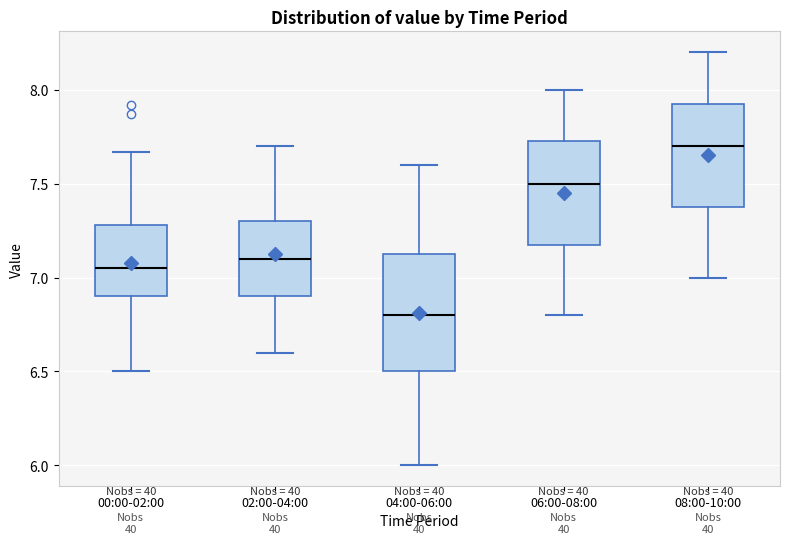

Reading left to right, transcribe this box plot: for each box, give where its median line is, the range the box spans, and where its two whiskers end, as read against the y-axis. The values are not printed on the chart, so give them approximately, as read against the axis.

00:00-02:00: median 7.05, box 6.90 to 7.30, whiskers 6.50 to 7.65
02:00-04:00: median 7.10, box 6.90 to 7.30, whiskers 6.60 to 7.70
04:00-06:00: median 6.80, box 6.50 to 7.15, whiskers 6.00 to 7.60
06:00-08:00: median 7.50, box 7.20 to 7.75, whiskers 6.80 to 8.00
08:00-10:00: median 7.70, box 7.40 to 7.95, whiskers 7.00 to 8.20